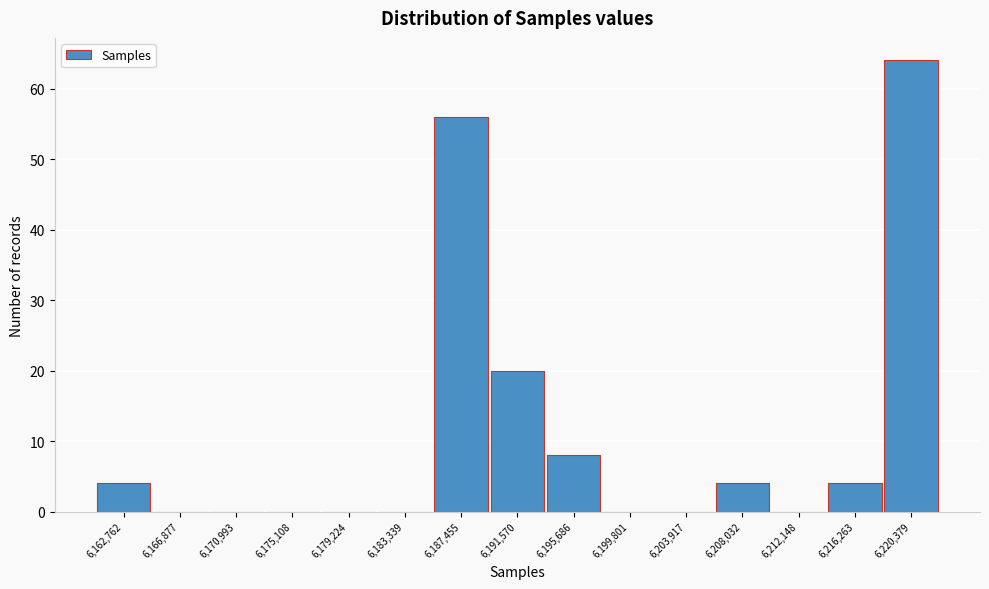

Reading left to right, list all the values displayed in this chart.

6,162,762=4	6,166,877=0	6,170,993=0	6,175,108=0	6,179,224=0	6,183,339=0	6,187,455=56	6,191,570=20	6,195,686=8	6,199,801=0	6,203,917=0	6,208,032=4	6,212,148=0	6,216,263=4	6,220,379=64